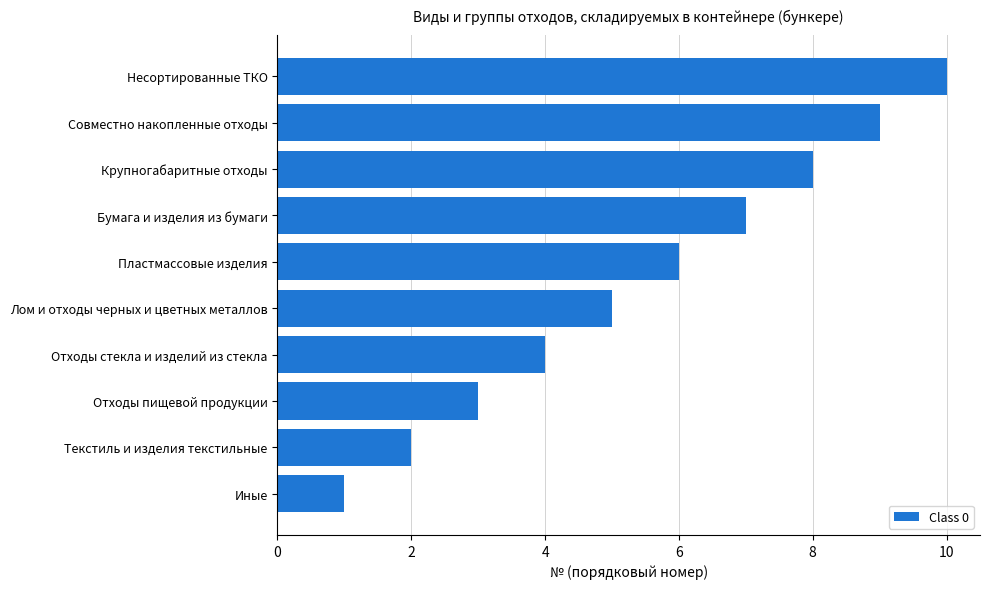

How many values are below 6?

5